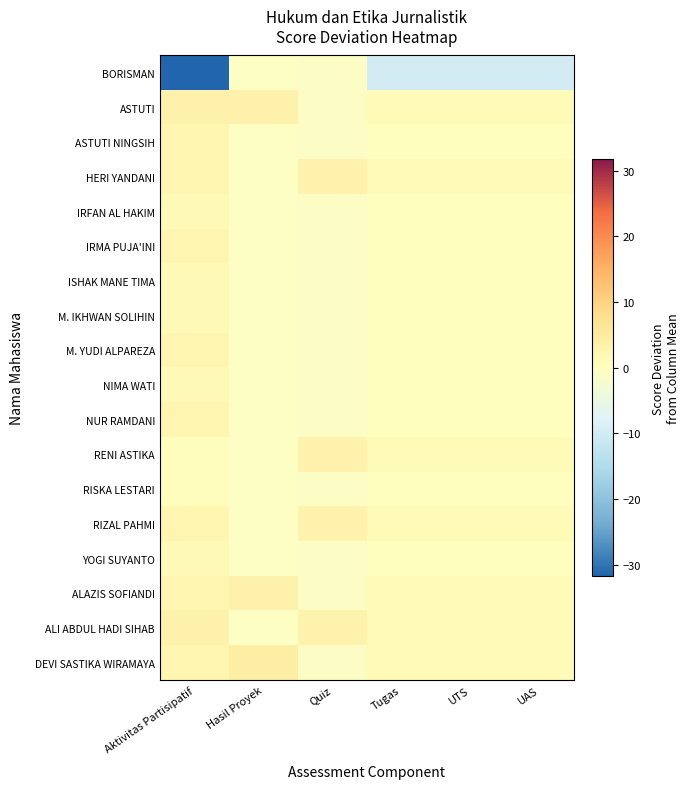

Reading right to left, extract all data points from this chart.

BORISMAN: UAS=-9.8	UTS=-9.8	Tugas=-9.8	Quiz=-0.9	Hasil Proyek=-0.7	Aktivitas Partisipatif=-31.7
ASTUTI: UAS=1.2	UTS=1.2	Tugas=1.2	Quiz=-0.9	Hasil Proyek=3.3	Aktivitas Partisipatif=3.3
ASTUTI NINGSIH: UAS=0.2	UTS=0.2	Tugas=0.2	Quiz=-0.9	Hasil Proyek=-0.7	Aktivitas Partisipatif=2.3
HERI YANDANI: UAS=1.2	UTS=1.2	Tugas=1.2	Quiz=3.1	Hasil Proyek=-0.7	Aktivitas Partisipatif=2.3
IRFAN AL HAKIM: UAS=0.2	UTS=0.2	Tugas=0.2	Quiz=-0.9	Hasil Proyek=-0.7	Aktivitas Partisipatif=1.3
IRMA PUJA'INI: UAS=0.2	UTS=0.2	Tugas=0.2	Quiz=-0.9	Hasil Proyek=-0.7	Aktivitas Partisipatif=2.3
ISHAK MANE TIMA: UAS=0.2	UTS=0.2	Tugas=0.2	Quiz=-0.9	Hasil Proyek=-0.7	Aktivitas Partisipatif=1.3
M. IKHWAN SOLIHIN: UAS=0.2	UTS=0.2	Tugas=0.2	Quiz=-0.9	Hasil Proyek=-0.7	Aktivitas Partisipatif=1.3
M. YUDI ALPAREZA: UAS=0.2	UTS=0.2	Tugas=0.2	Quiz=-0.9	Hasil Proyek=-0.7	Aktivitas Partisipatif=2.3
NIMA WATI: UAS=0.2	UTS=0.2	Tugas=0.2	Quiz=-0.9	Hasil Proyek=-0.7	Aktivitas Partisipatif=1.3
NUR RAMDANI: UAS=0.2	UTS=0.2	Tugas=0.2	Quiz=-0.9	Hasil Proyek=-0.7	Aktivitas Partisipatif=2.3
RENI ASTIKA: UAS=1.2	UTS=1.2	Tugas=1.2	Quiz=3.1	Hasil Proyek=-0.7	Aktivitas Partisipatif=0.3
RISKA LESTARI: UAS=0.2	UTS=0.2	Tugas=0.2	Quiz=-0.9	Hasil Proyek=-0.7	Aktivitas Partisipatif=0.3
RIZAL PAHMI: UAS=1.2	UTS=1.2	Tugas=1.2	Quiz=3.1	Hasil Proyek=-0.7	Aktivitas Partisipatif=2.3
YOGI SUYANTO: UAS=0.2	UTS=0.2	Tugas=0.2	Quiz=-0.9	Hasil Proyek=-0.7	Aktivitas Partisipatif=1.3
ALAZIS SOFIANDI: UAS=1.2	UTS=1.2	Tugas=1.2	Quiz=-0.9	Hasil Proyek=3.3	Aktivitas Partisipatif=2.3
ALI ABDUL HADI SIHAB: UAS=1.2	UTS=1.2	Tugas=1.2	Quiz=3.1	Hasil Proyek=-0.7	Aktivitas Partisipatif=3.3
DEVI SASTIKA WIRAMAYA: UAS=1.2	UTS=1.2	Tugas=1.2	Quiz=-0.9	Hasil Proyek=4.3	Aktivitas Partisipatif=2.3